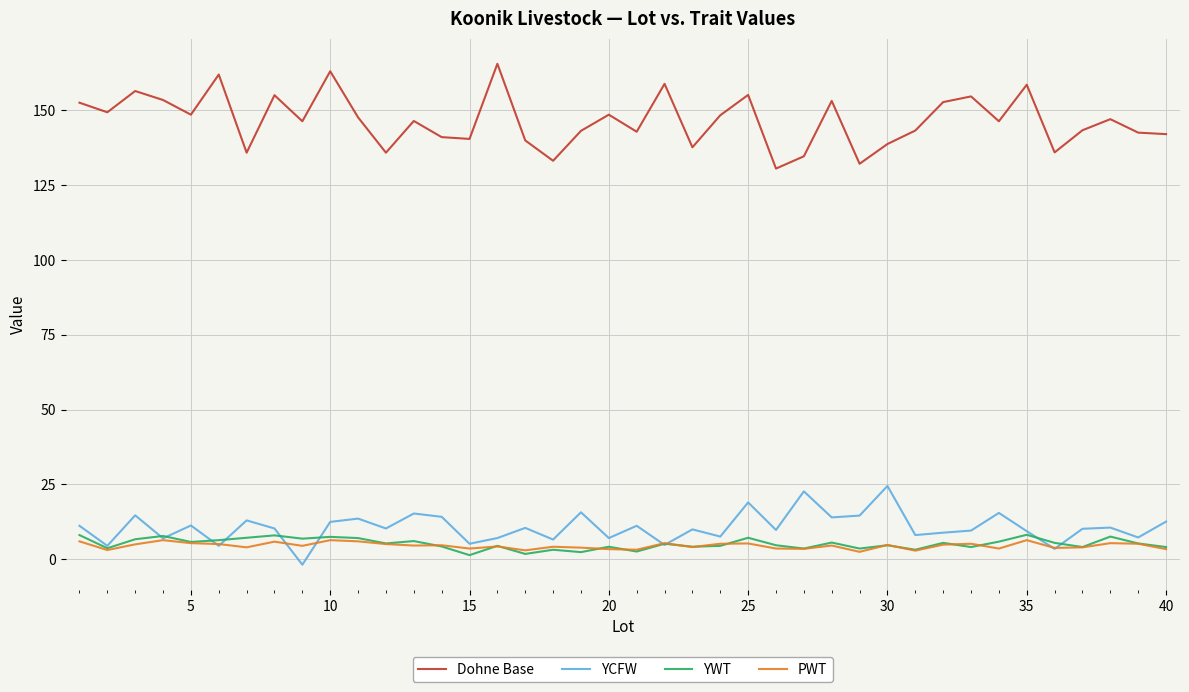

Rank the series by their maximum value, from lowest to highest.

PWT, YWT, YCFW, Dohne Base